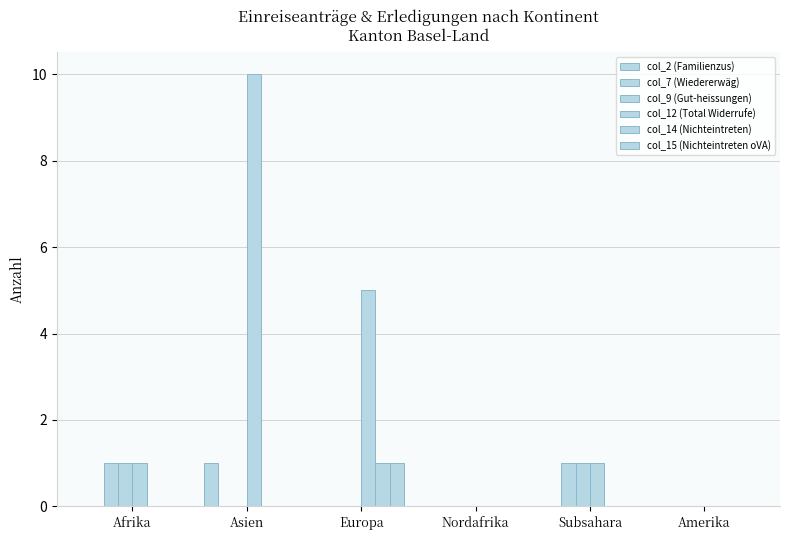

Are the bars grouped side by side (vs. stacked)?

Yes